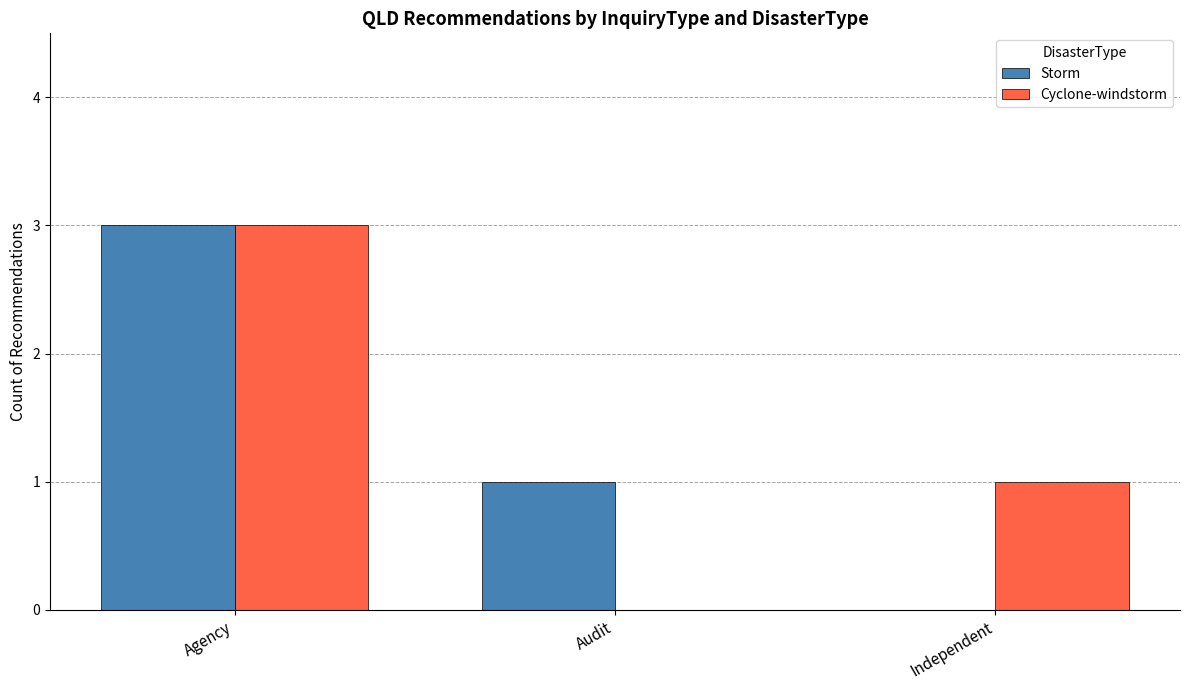

What is the sum of the Storm values at Independent and Audit?

1